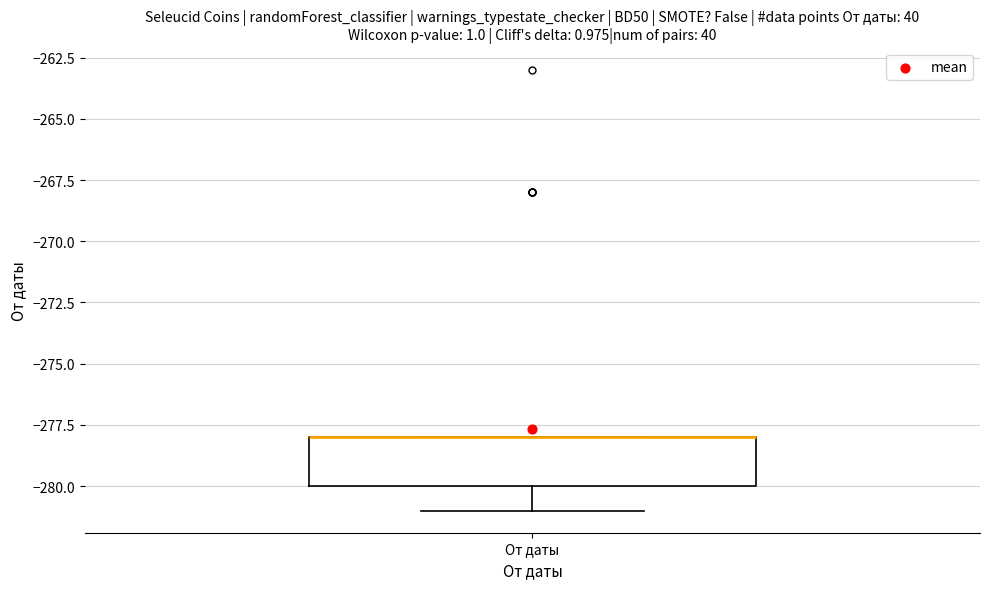

Read this box plot against the y-axis: the position of the median line, the range covered by the box, and the ends of both whiskers. The values are not printed on the chart, so give them approximately, as read against the axis.

median -278 (drawn on the box's upper edge), box -280 to -278, whiskers -281 to -278